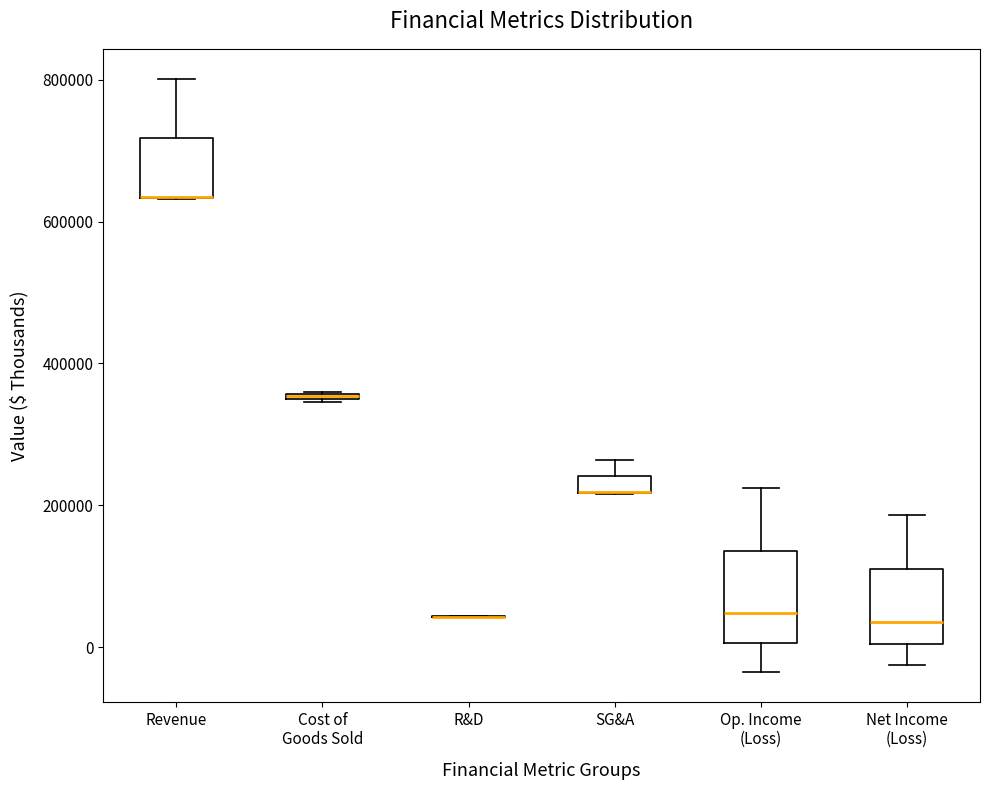

Where is the lower edge of the box for Net Income (Loss) on the y-axis? The values are not printed on the chart, so give them approximately, as read against the axis.

0